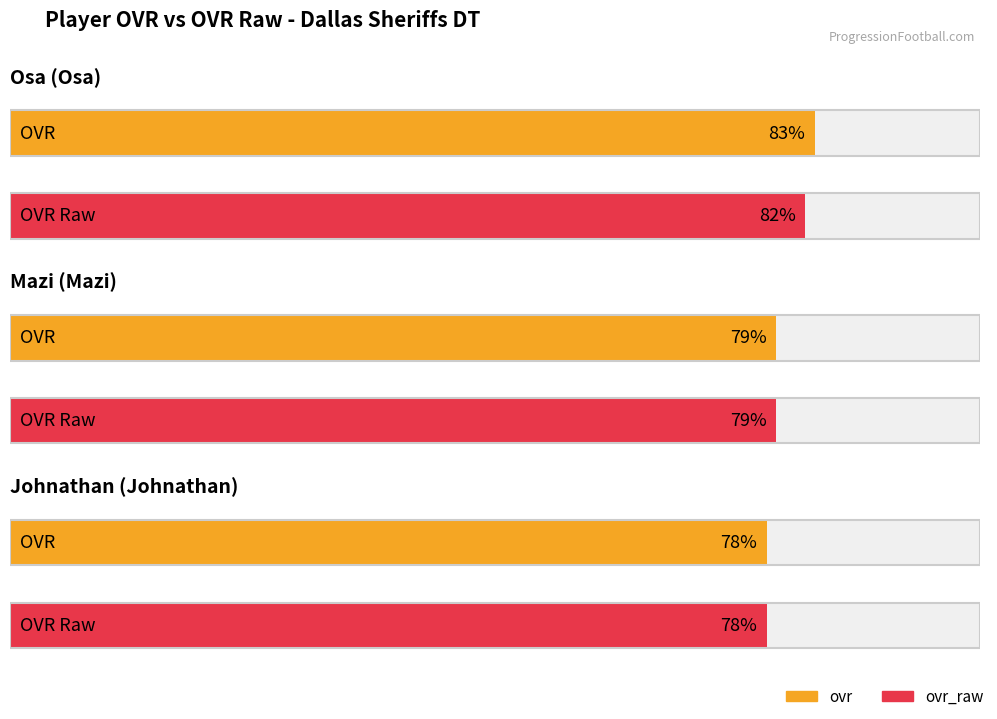

What is the average value of the ovr_raw series?

80